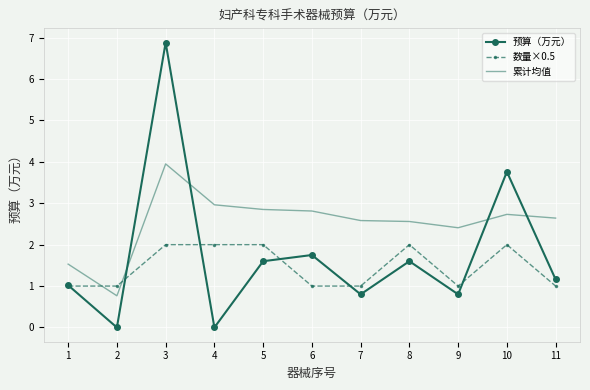

Where do 数量×0.5 and 累计均值 first cross each other?

1 and 2